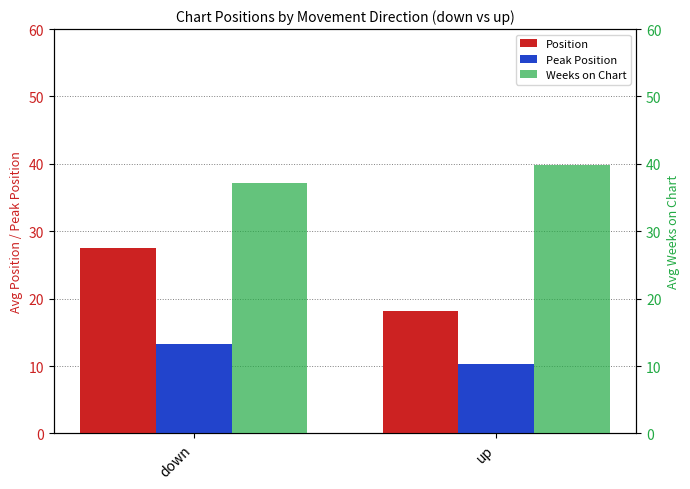

At which label does Weeks on Chart reach its minimum?

down